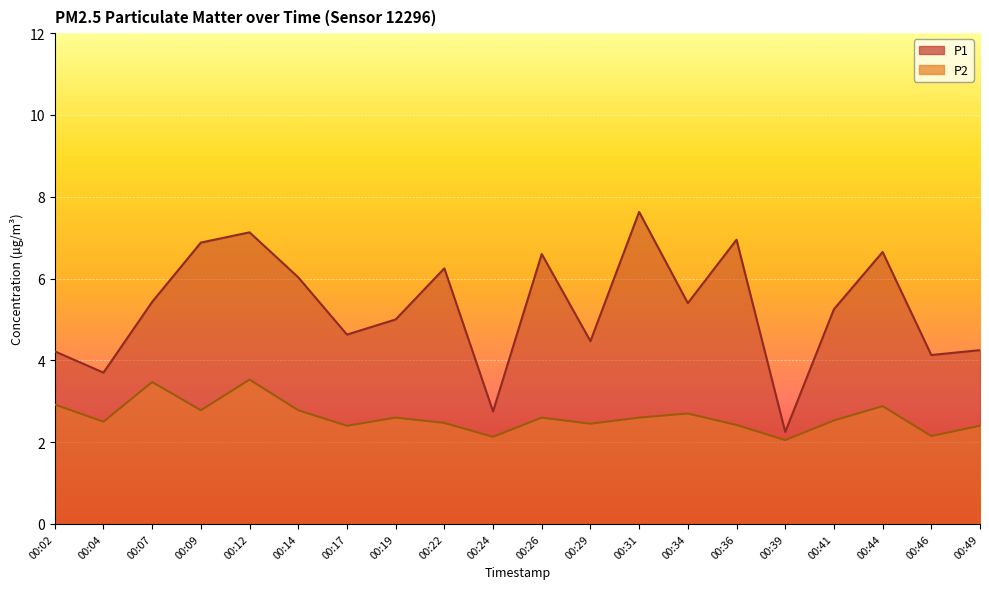

How many interior local valleys does the P2 series have?

7